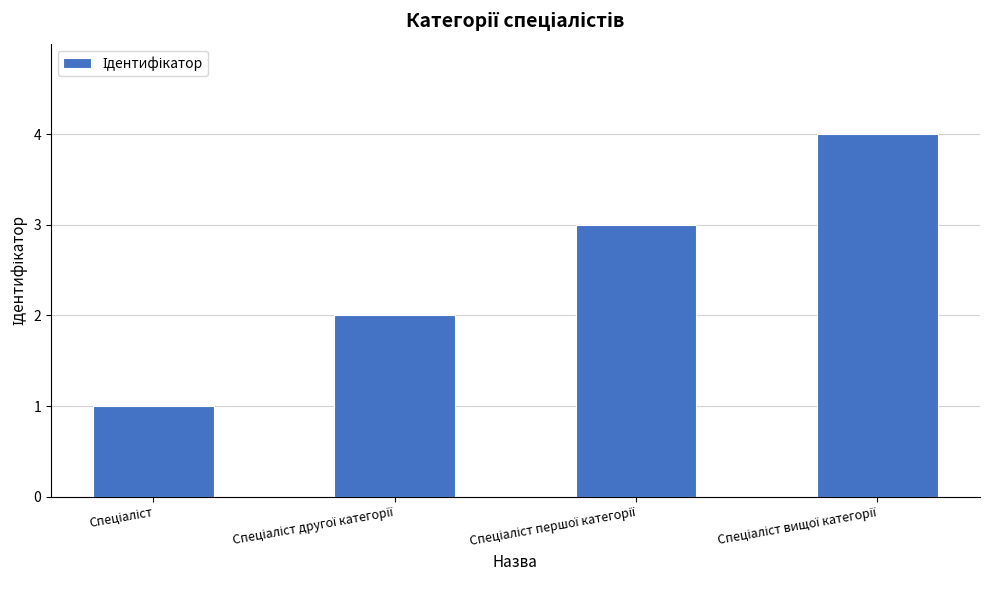

What is the maximum value shown in the chart?

4